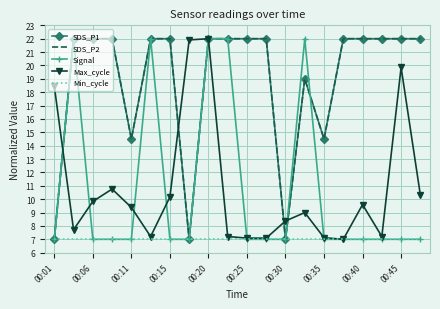

What is the difference between the second highest and minimum values in the Max_cycle series?

14.9